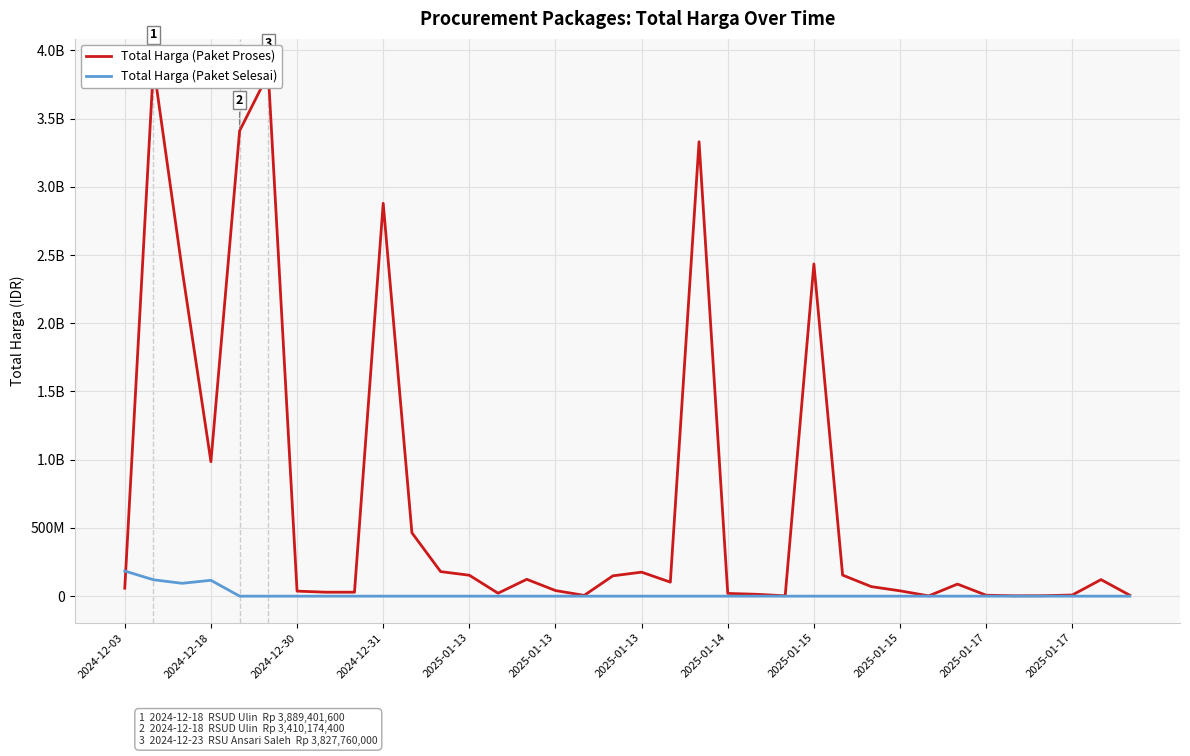

Which series ends up on top after the final intersection of Total Harga (Paket Proses) and Total Harga (Paket Selesai)?

Total Harga (Paket Proses)